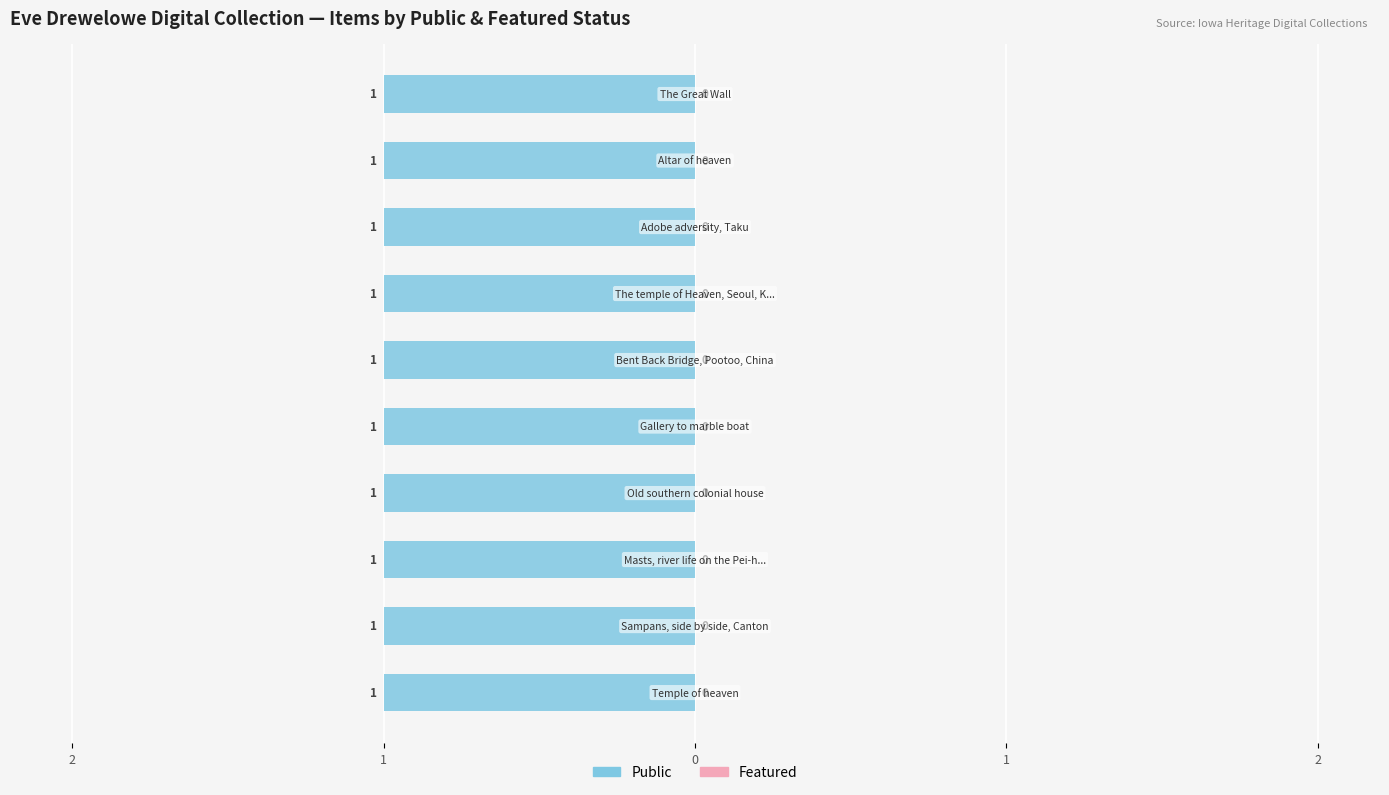

Reading right to left, extract all data points from this chart.

Public: The Great Wall=1	Altar of heaven=1	Adobe adversity, Taku=1	The temple of Heaven, Seoul, Korea=1	Bent Back Bridge, Pootoo, China=1	Gallery to marble boat=1	Old southern colonial house=1	Masts, river life on the Pei-ho....=1	Sampans, side by side, Canton=1	Temple of heaven=1
Featured: The Great Wall=0	Altar of heaven=0	Adobe adversity, Taku=0	The temple of Heaven, Seoul, Korea=0	Bent Back Bridge, Pootoo, China=0	Gallery to marble boat=0	Old southern colonial house=0	Masts, river life on the Pei-ho....=0	Sampans, side by side, Canton=0	Temple of heaven=0